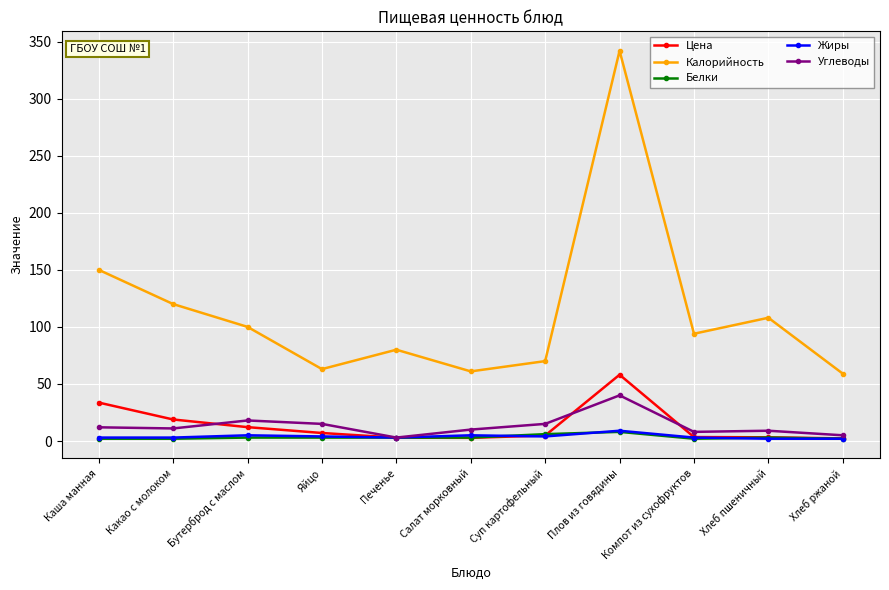

True or false: Белки and Калорийность cross at least once.

False